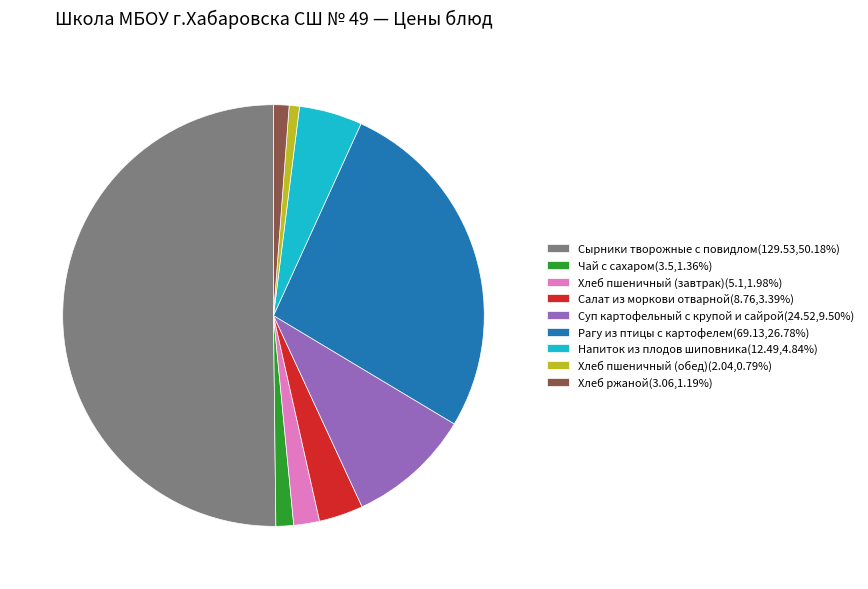

Does Рагу из птицы с картофелем(69.13,26.78%) account for over 50% of the chart?

No